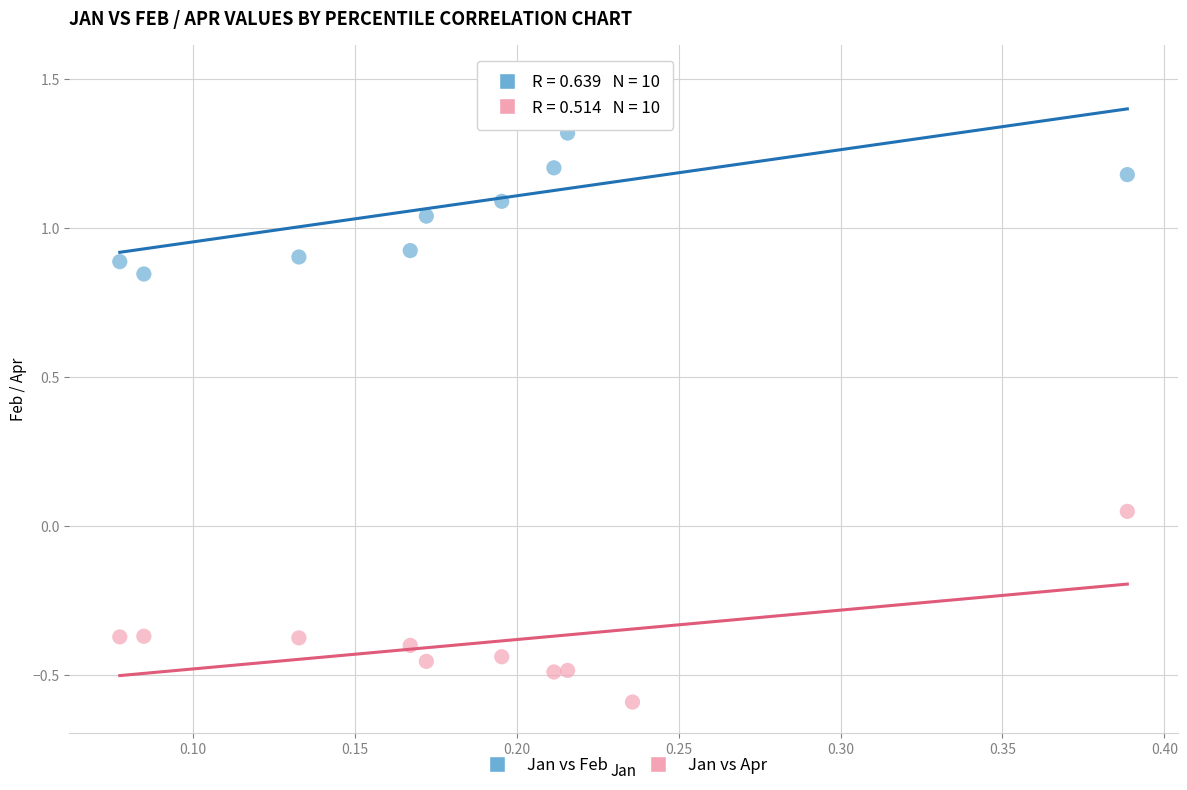

Across all data points, what is the range of Y values (max minus min)?

2.1